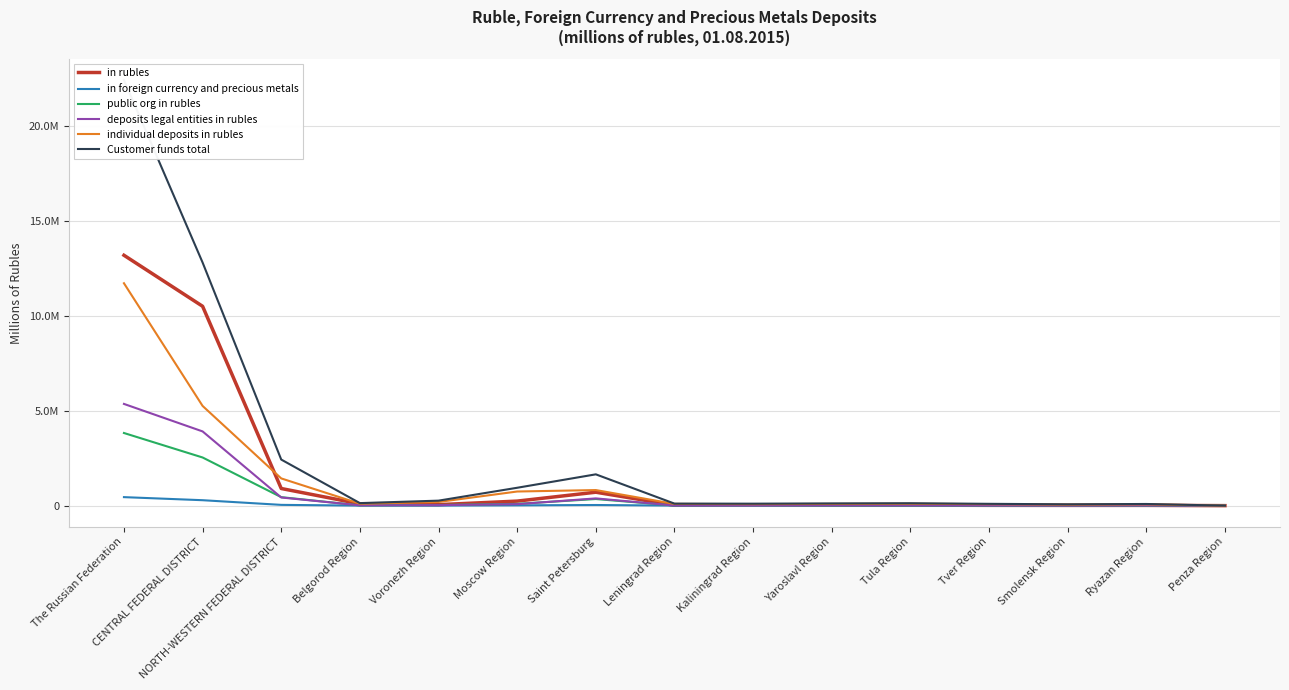

True or false: in foreign currency and precious metals and in rubles intersect in this chart.

False